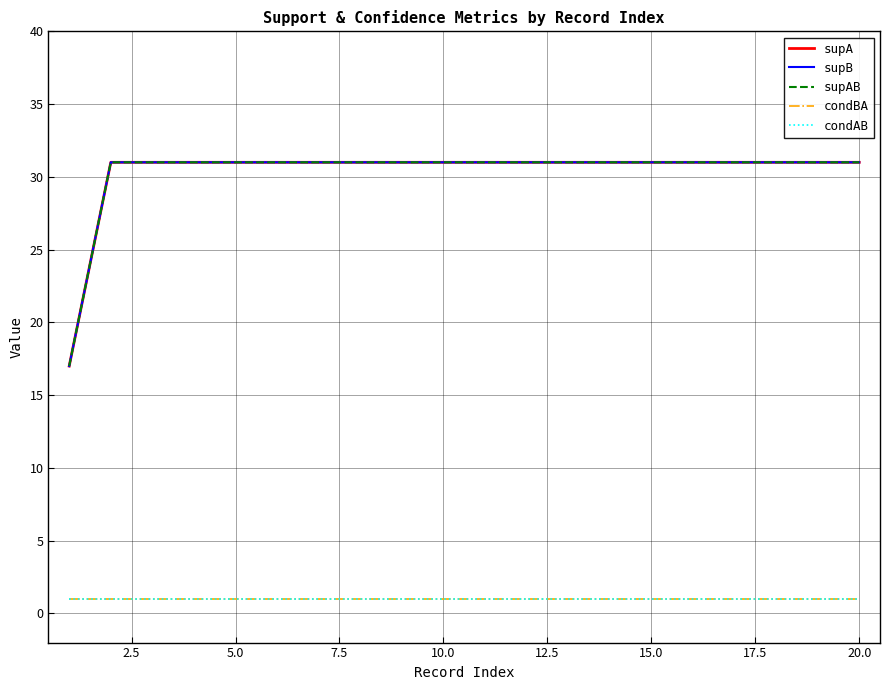

How many data points in supA are less than 31?

1